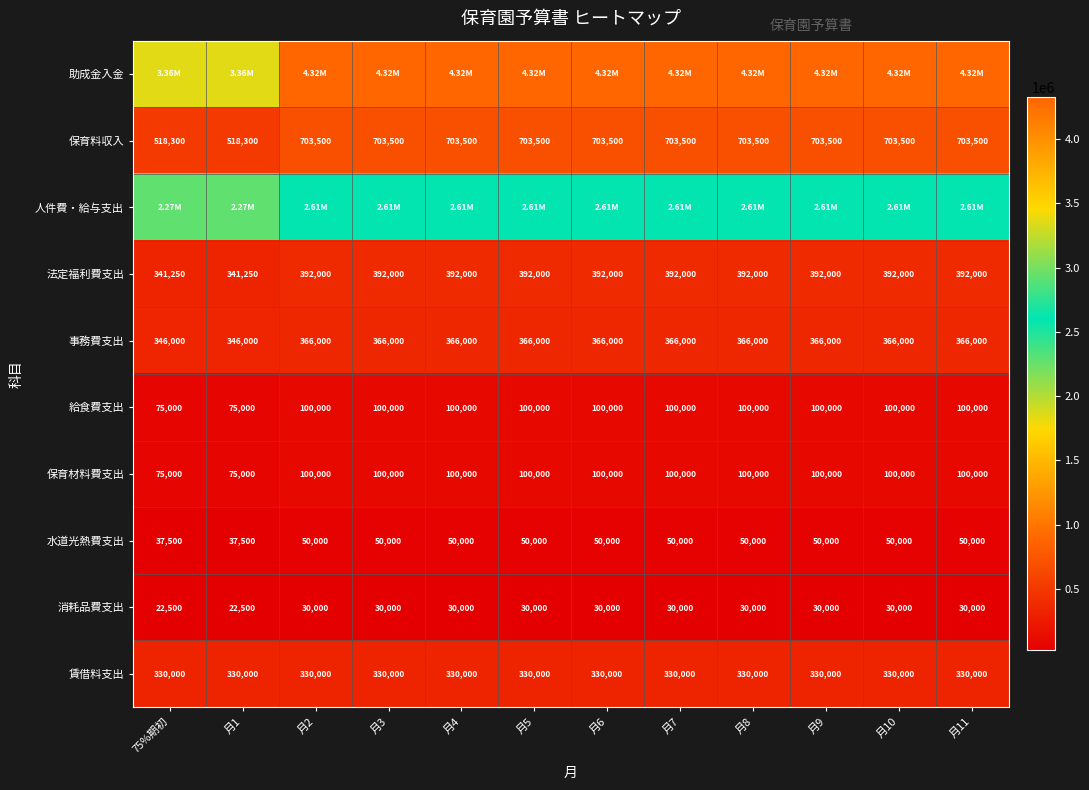

What is the difference between the maximum and minimum values in the 消耗品費支出 series?

7500